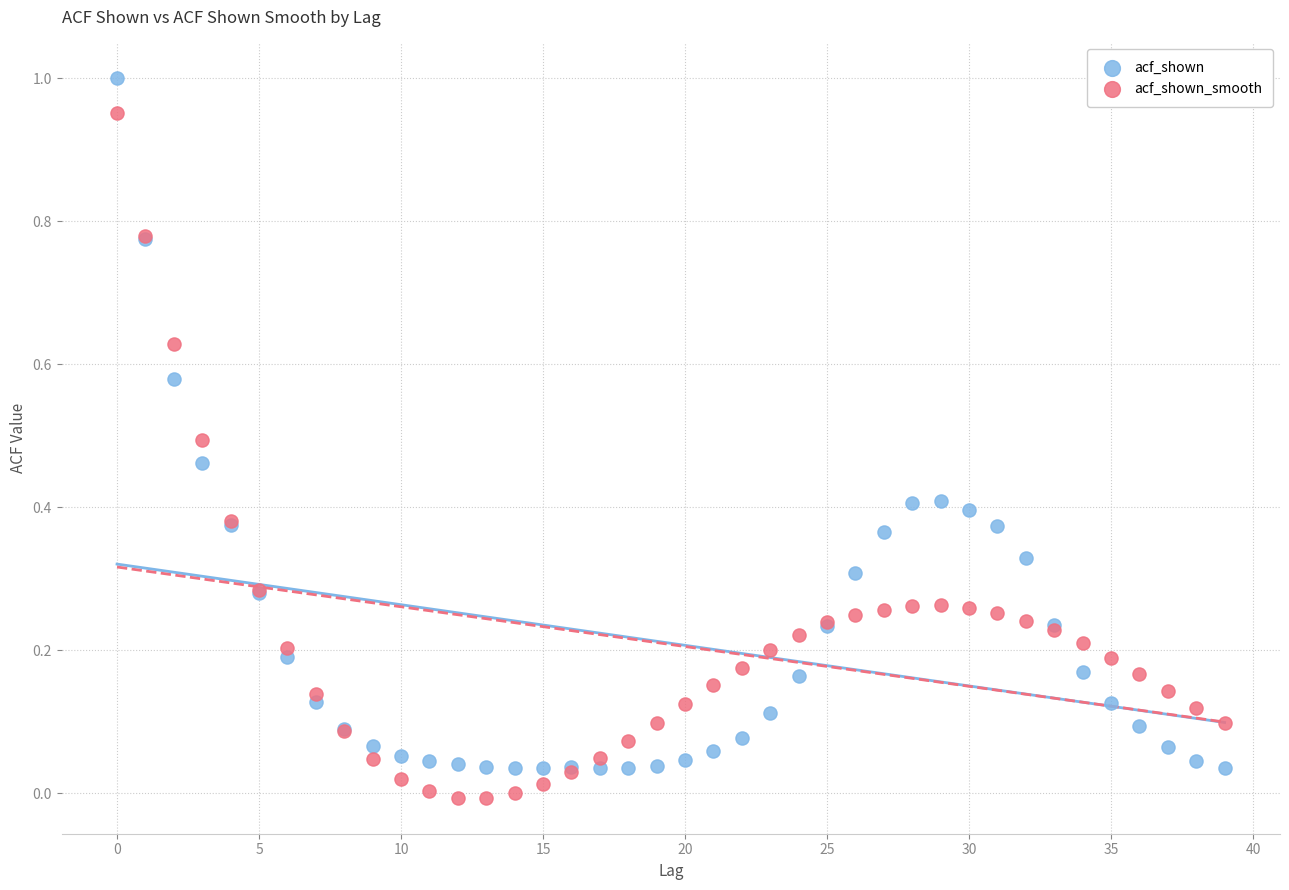

Which series reaches the minimum Y coordinate?

acf_shown_smooth